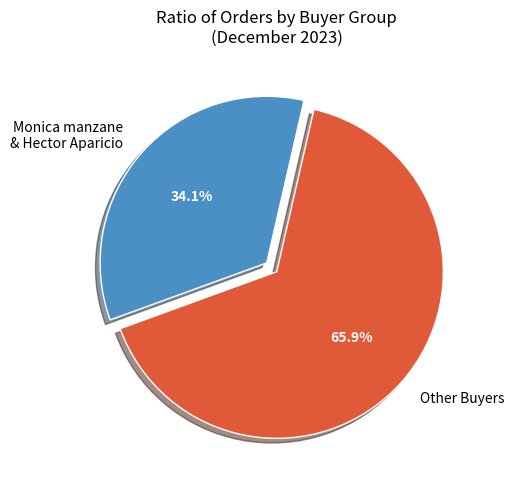

Rank the categories by value from lowest to highest.

Monica manzane & Hector Aparicio, Other Buyers